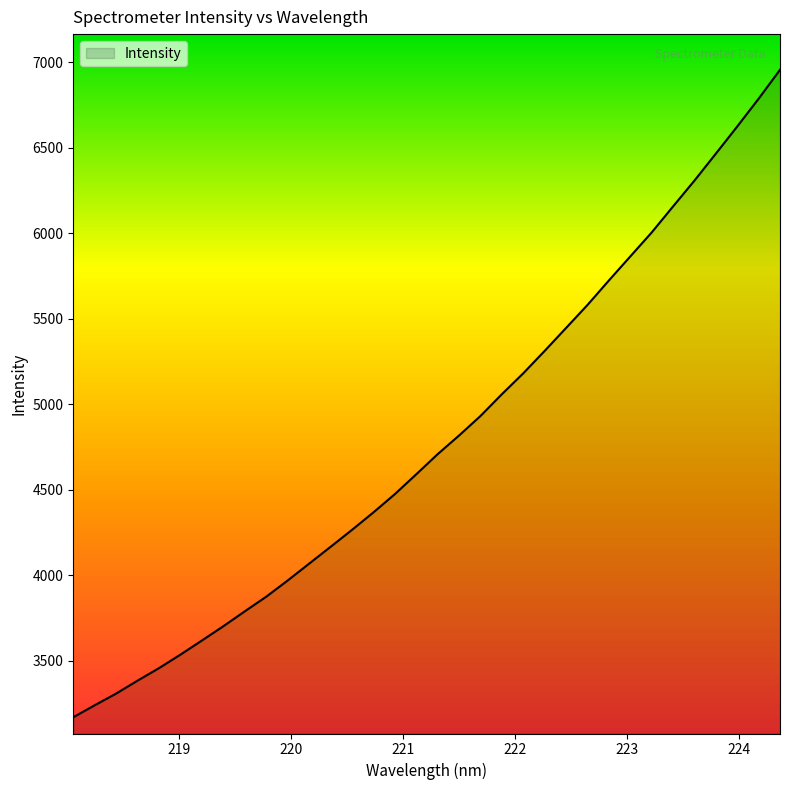

What is the smallest value displayed?

3170.2